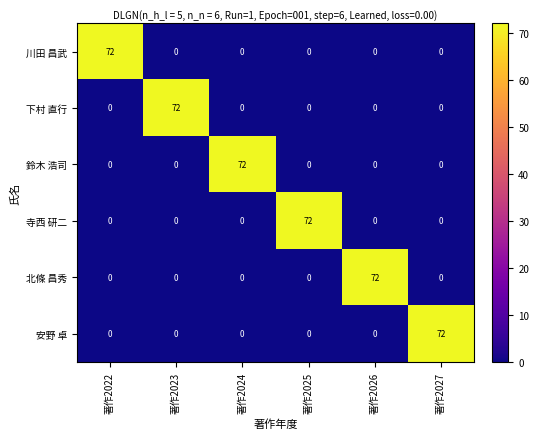

What is the maximum value for 安野 卓?

72